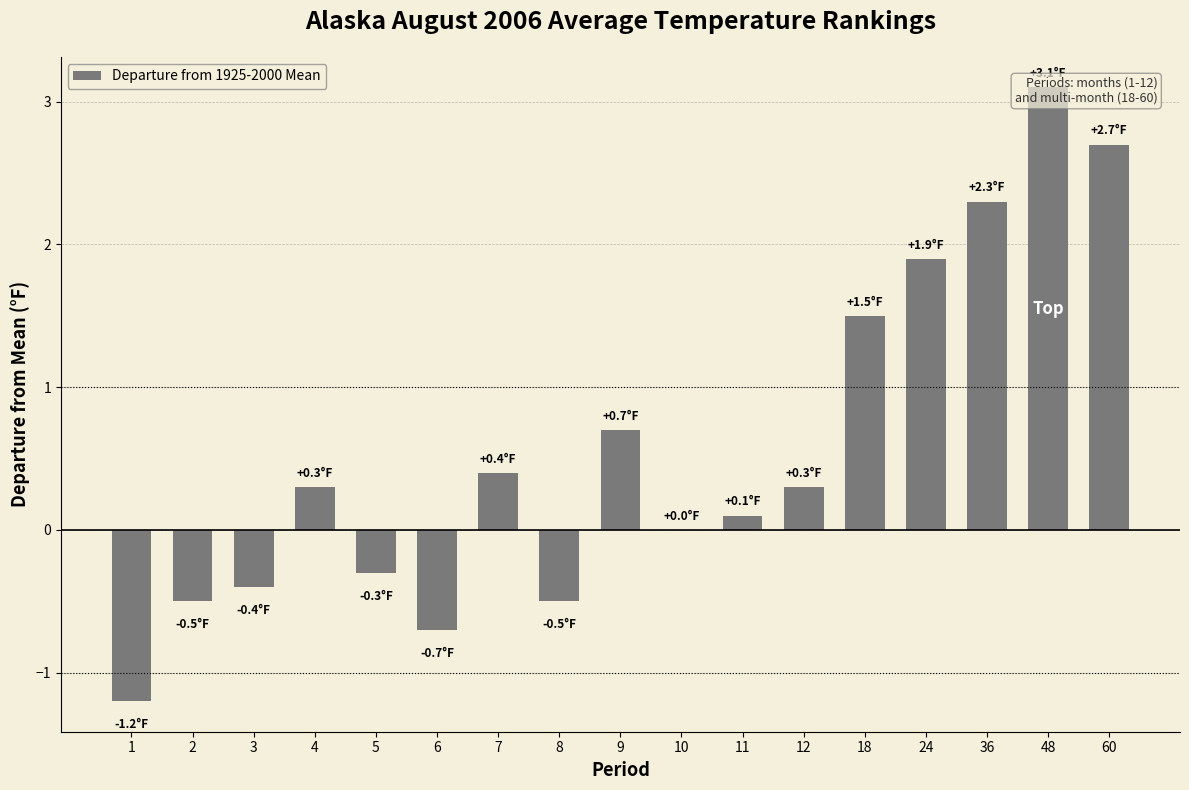

What is the change in value from 1 to 36?

+3.5